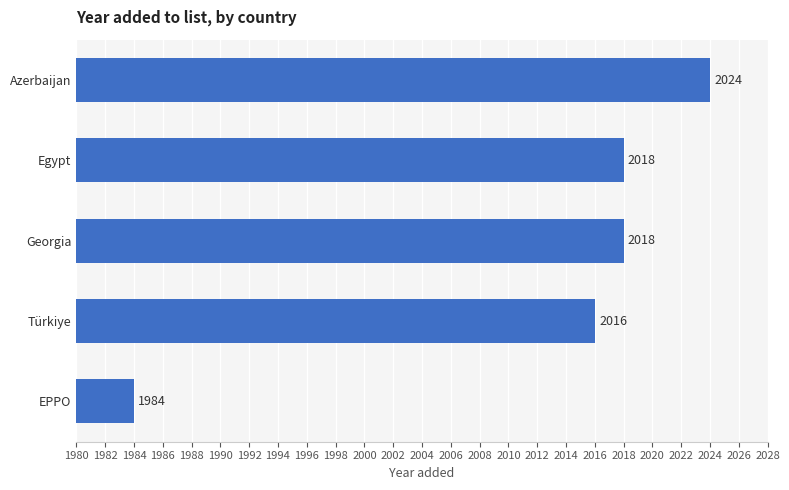

How many data points are less than 2018?

2